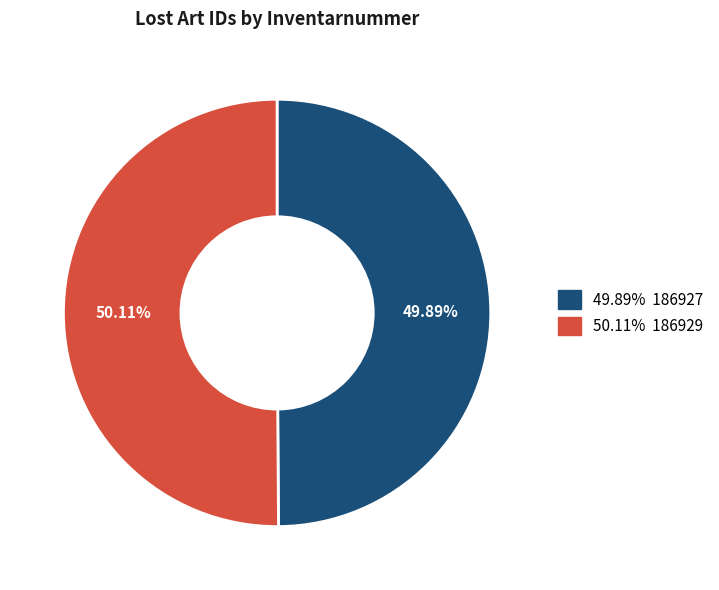

To the nearest percent, what is the average slice percentage?

50%